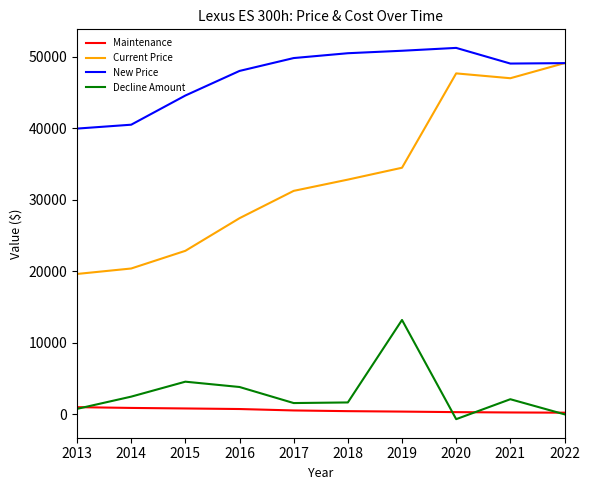

Rank the series at 2021 from highest to lowest value.

New Price, Current Price, Decline Amount, Maintenance